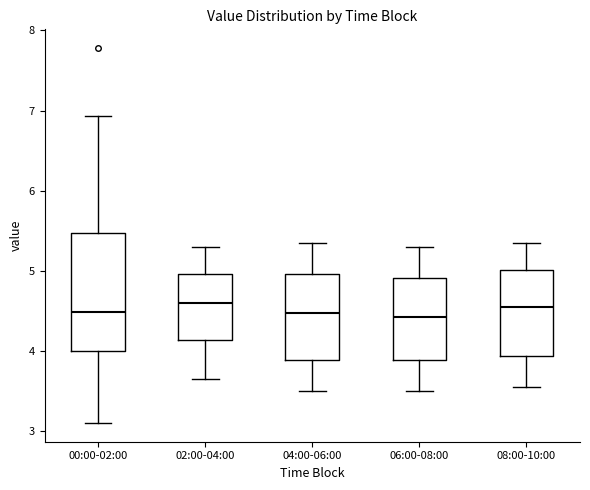

Where is the lower edge of the box for 08:00-10:00 on the y-axis? The values are not printed on the chart, so give them approximately, as read against the axis.

3.9